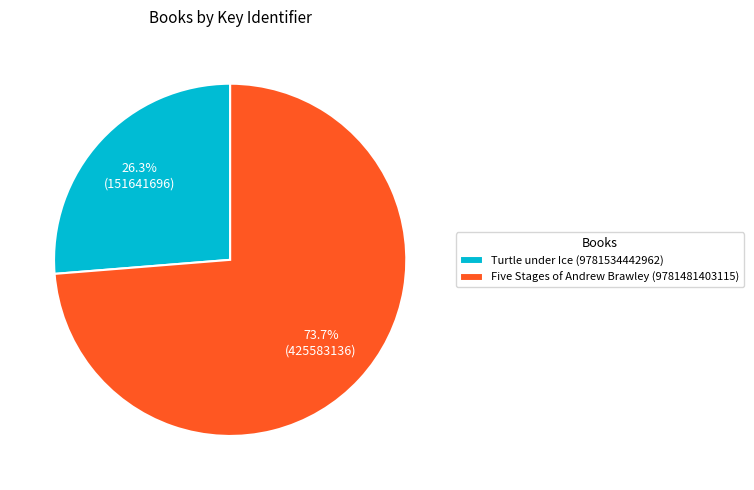

How much of the chart is everything except Turtle under Ice (9781534442962)?

73.7%